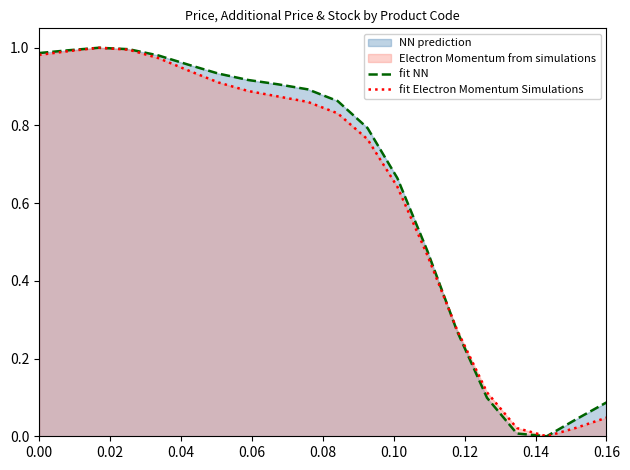

Rank the series at 0.08 from lowest to highest value.

fit Electron Momentum Simulations, fit NN